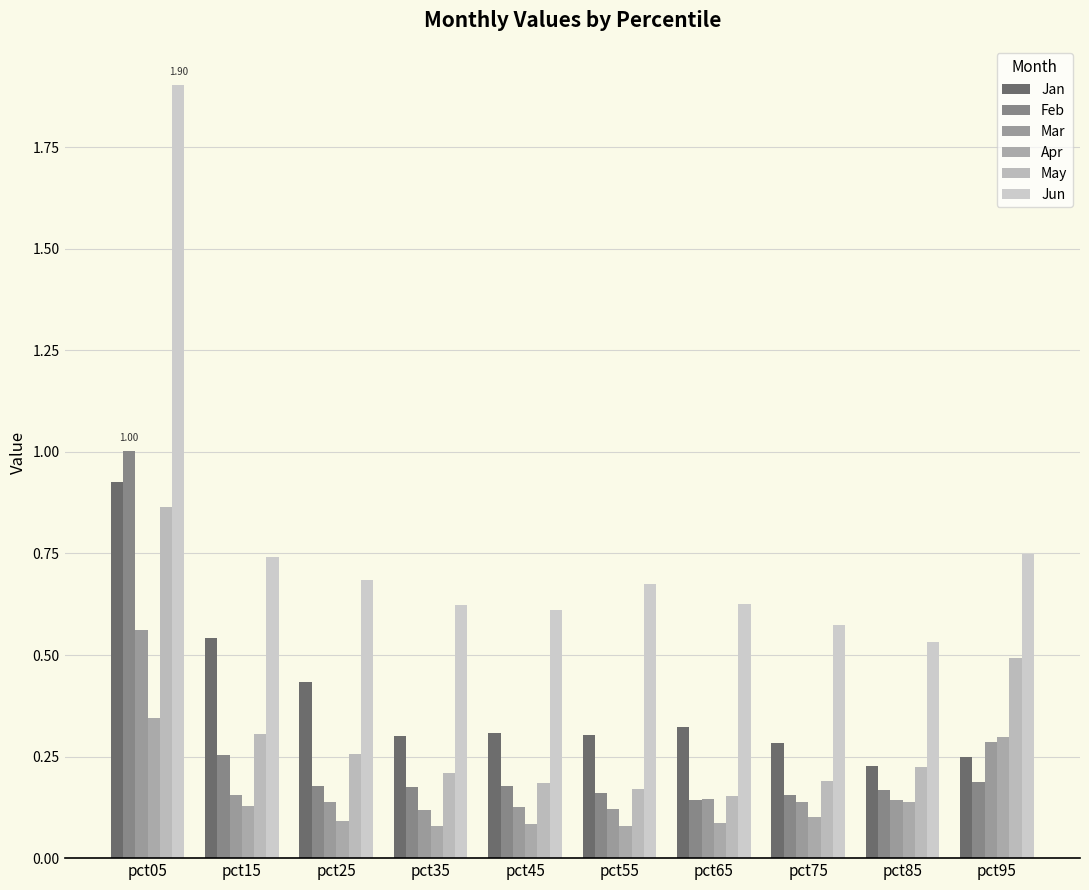

How many Mar values are between 0 and 1?

10